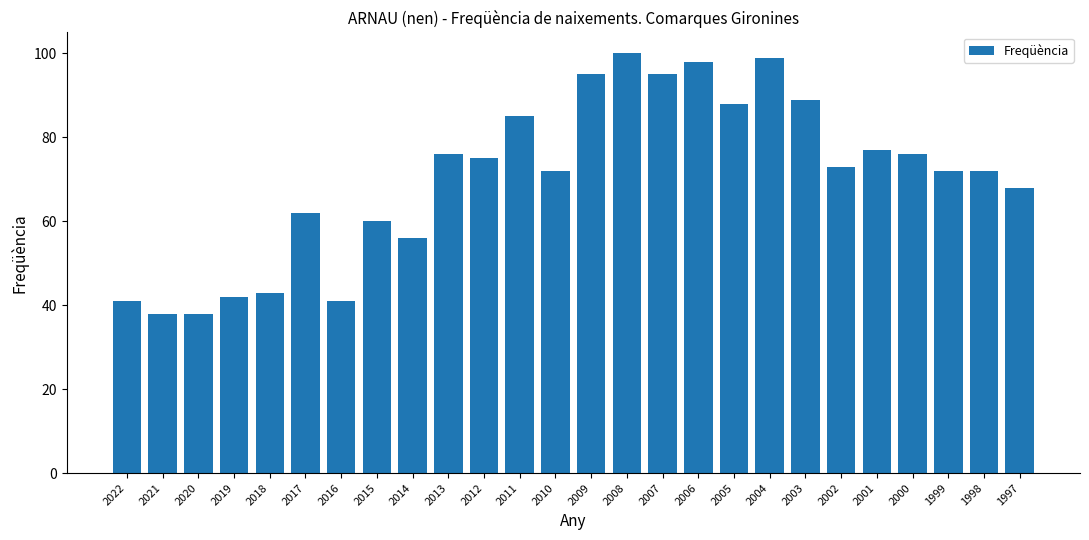

Between 2014 and 2016, which is larger?

2014